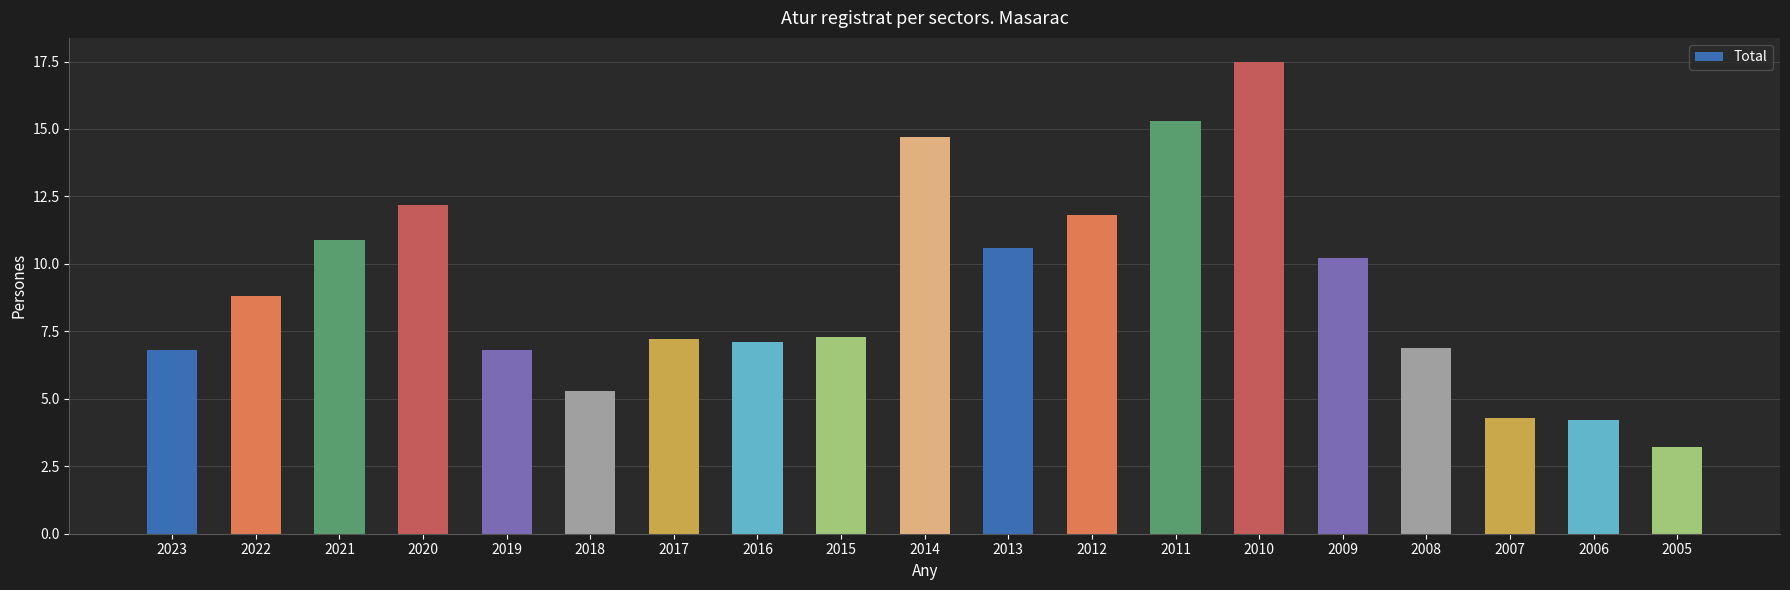

Count the number of data series in this chart.

1